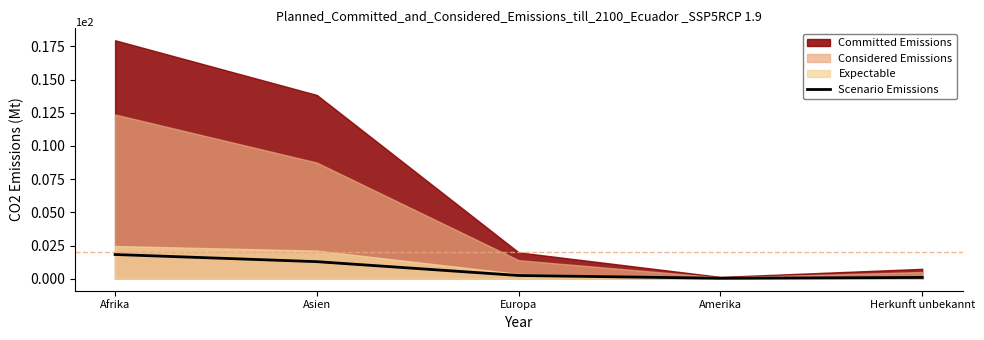

Which category has the highest value in the Scenario Emissions series?

Afrika